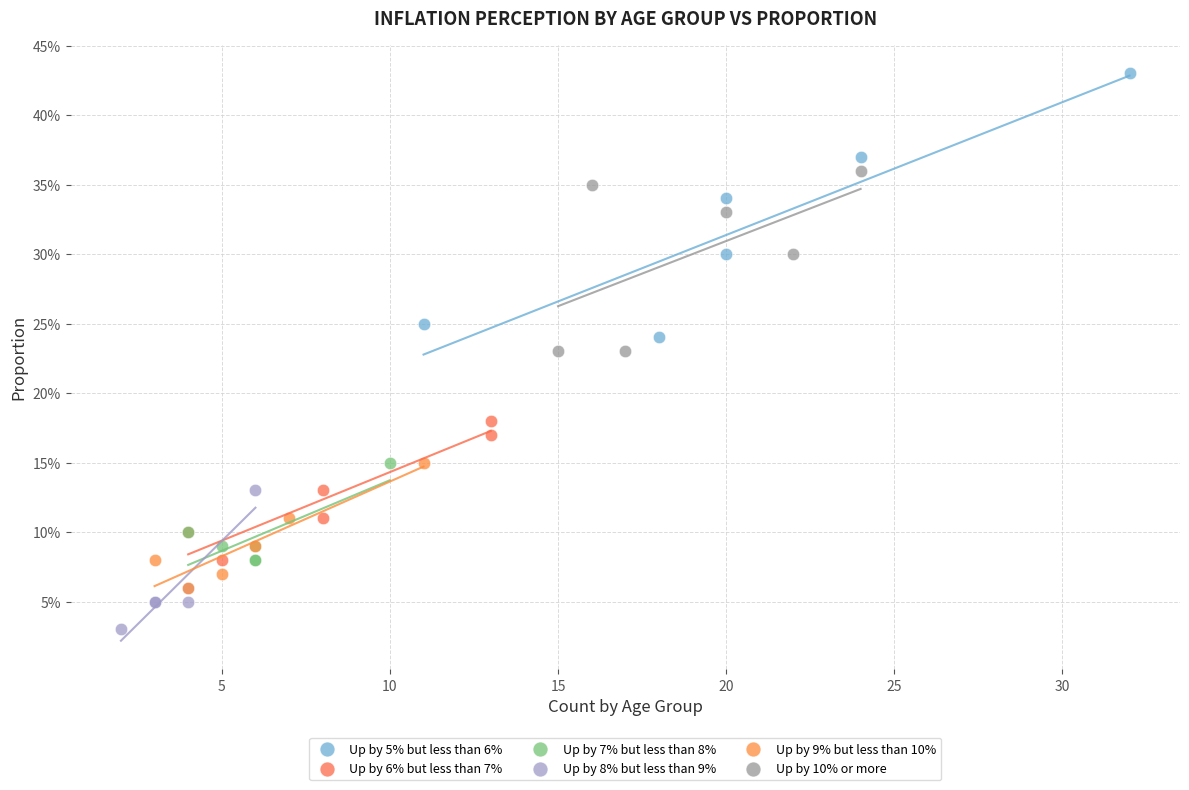

Which series reaches the minimum Y coordinate?

Up by 8% but less than 9%